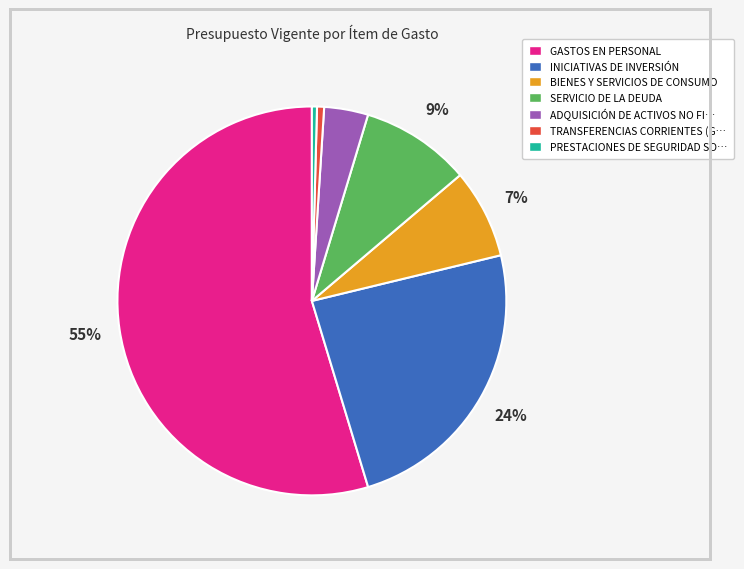

Is there a majority slice in this chart?

Yes